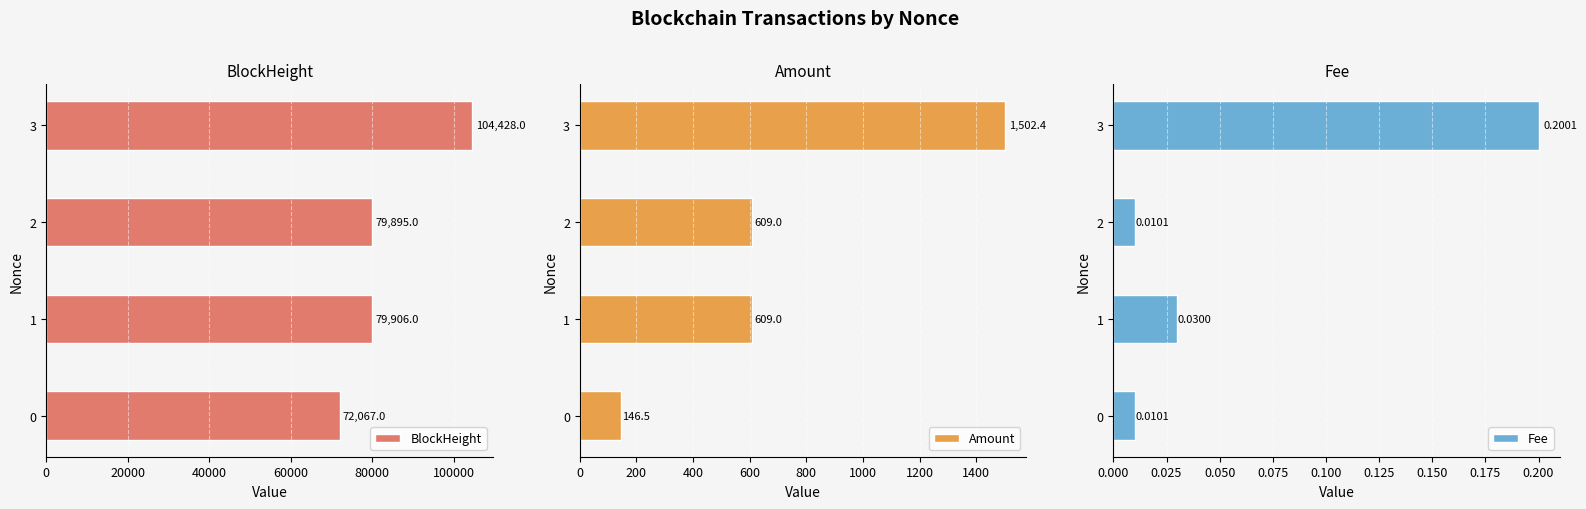

Is it true that BlockHeight equals 41168 at 2?

False